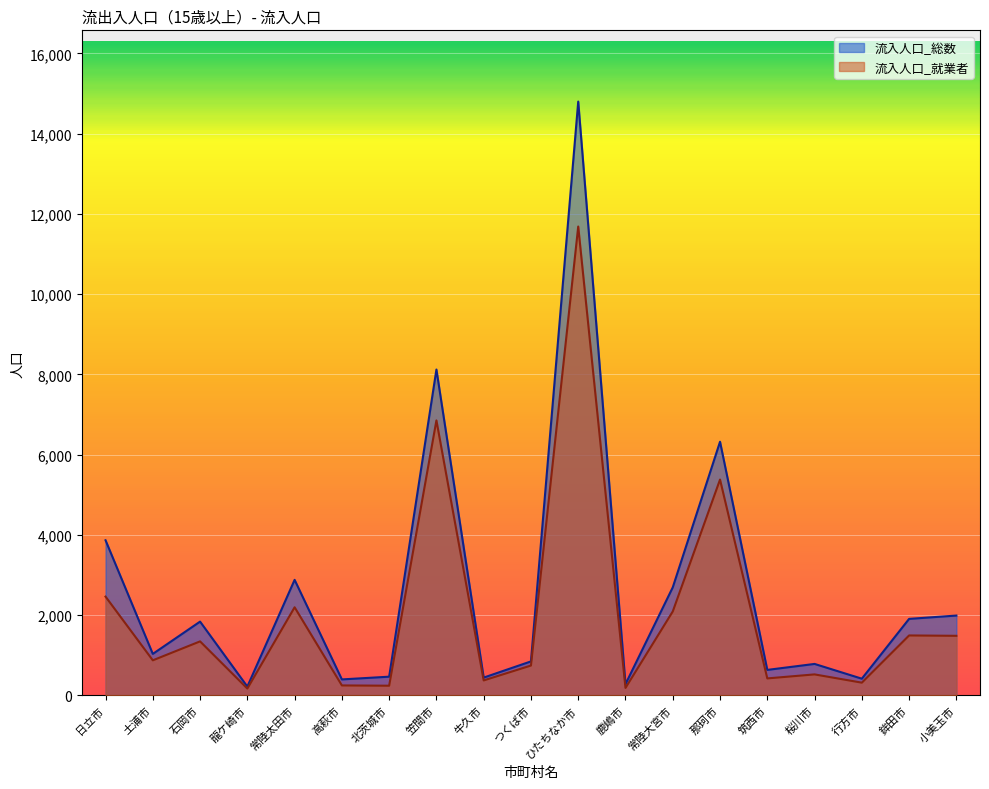

True or false: 流入人口_総数 and 流入人口_就業者 cross at least once.

False